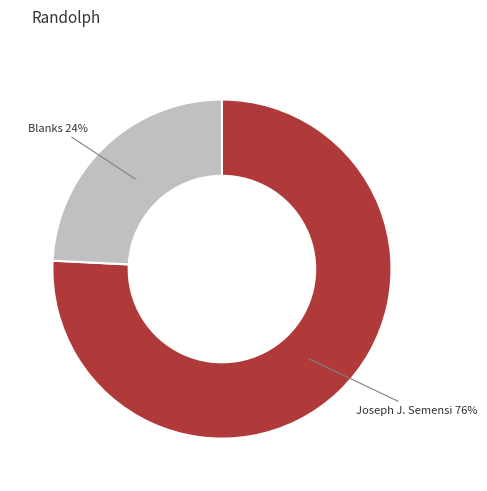

What is the ratio of the value at Blanks to the value at Joseph J. Semensi?

0.3